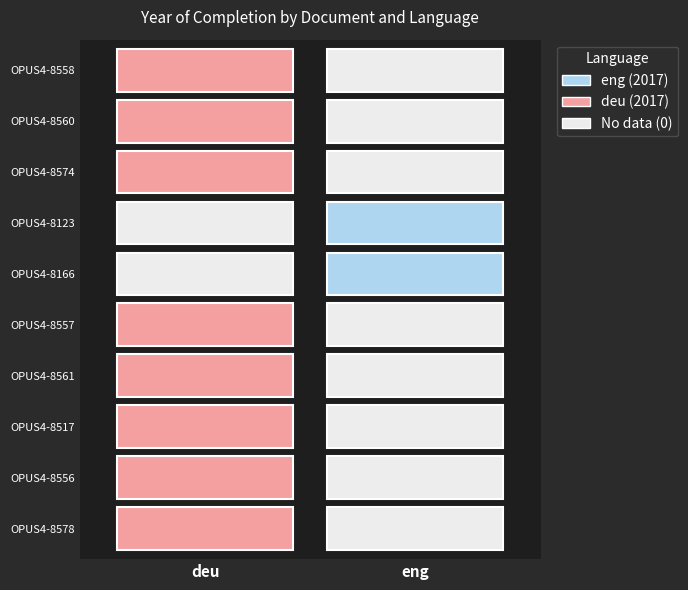

Reading left to right, list all the values displayed in this chart.

OPUS4-8578: 2017	0
OPUS4-8556: 2017	0
OPUS4-8517: 2017	0
OPUS4-8561: 2017	0
OPUS4-8557: 2017	0
OPUS4-8166: 0	2017
OPUS4-8123: 0	2017
OPUS4-8574: 2017	0
OPUS4-8560: 2017	0
OPUS4-8558: 2017	0